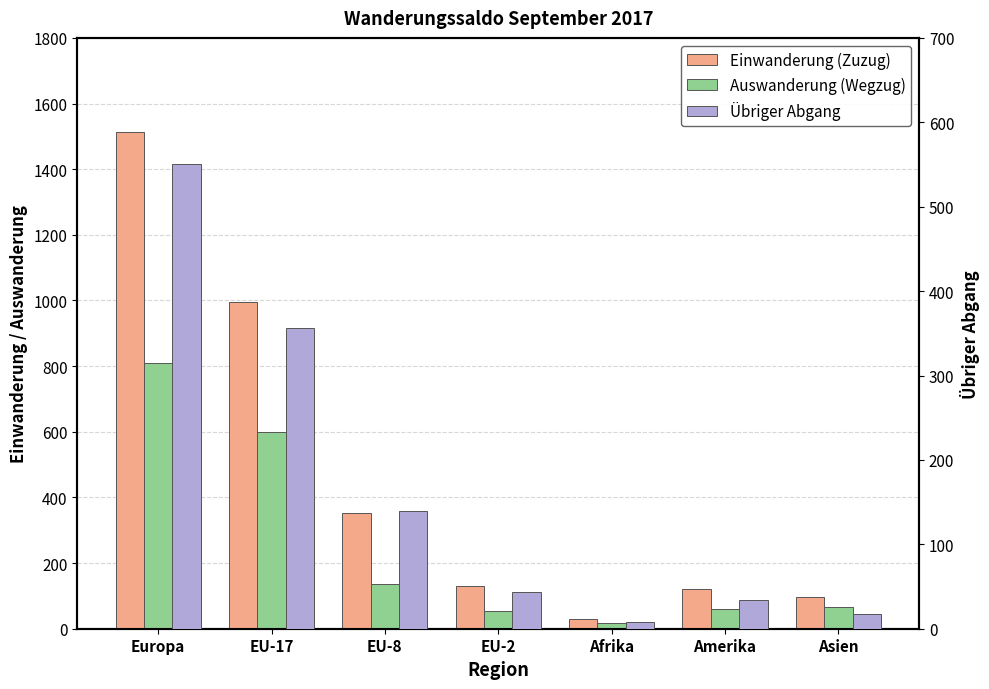

The Auswanderung (Wegzug) series shows 84 at Amerika. True or false?

False